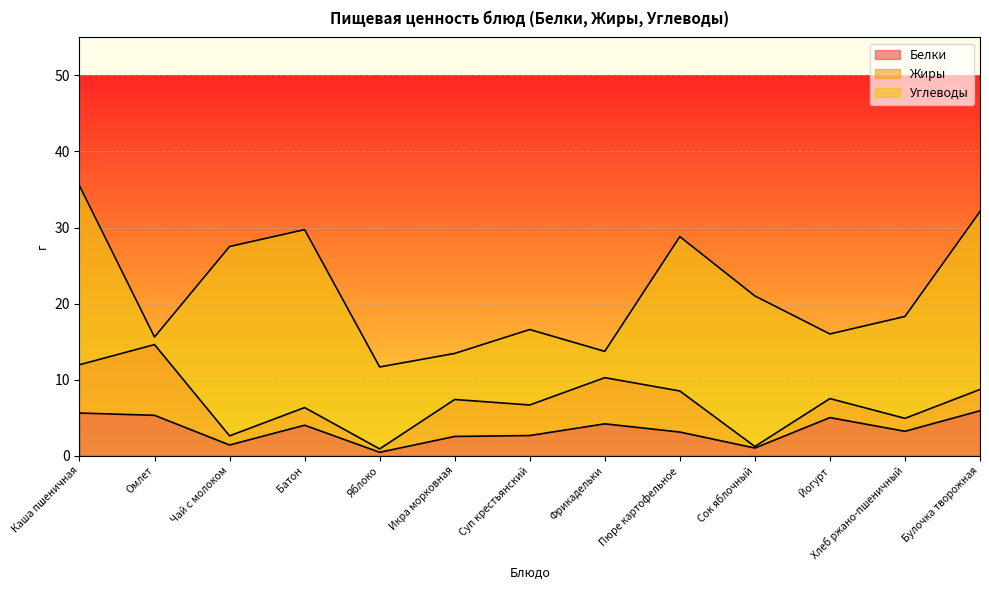

What is the approximate value of Белки at Каша пшеничная?

5.6